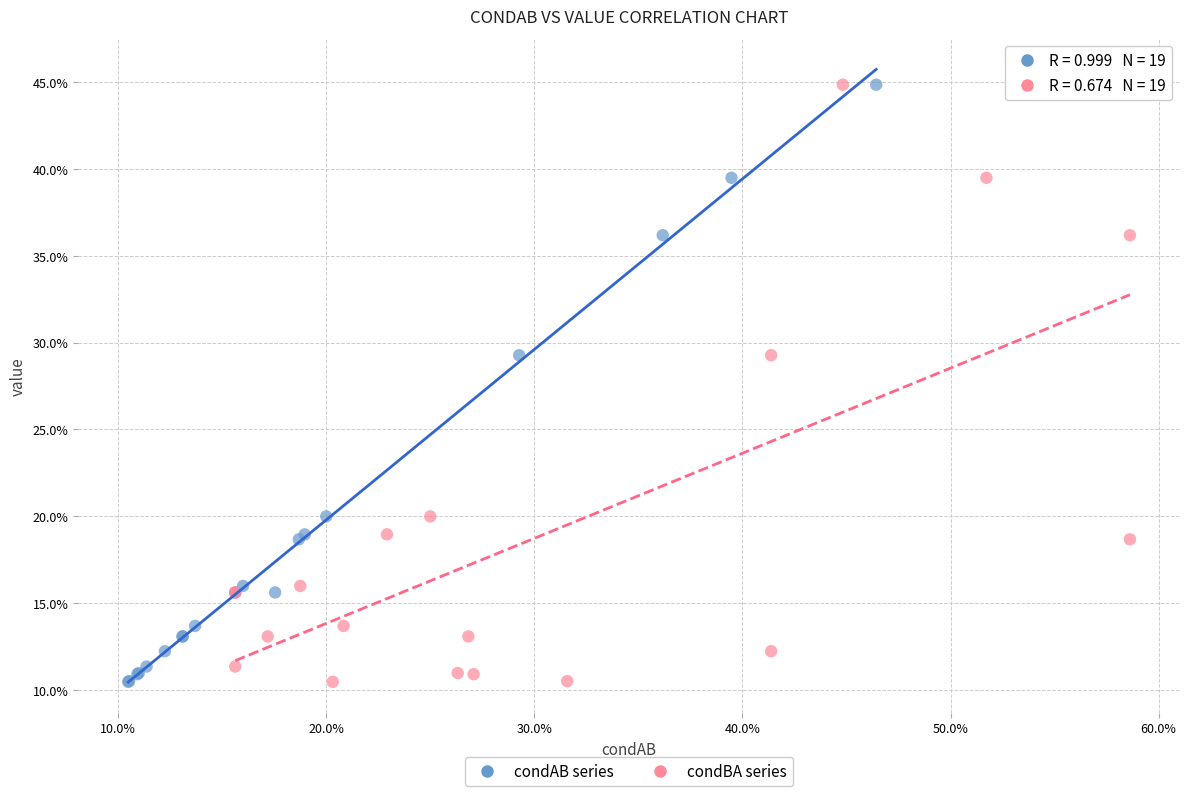

What are all the series names shown in the legend?

condAB series, condBA series